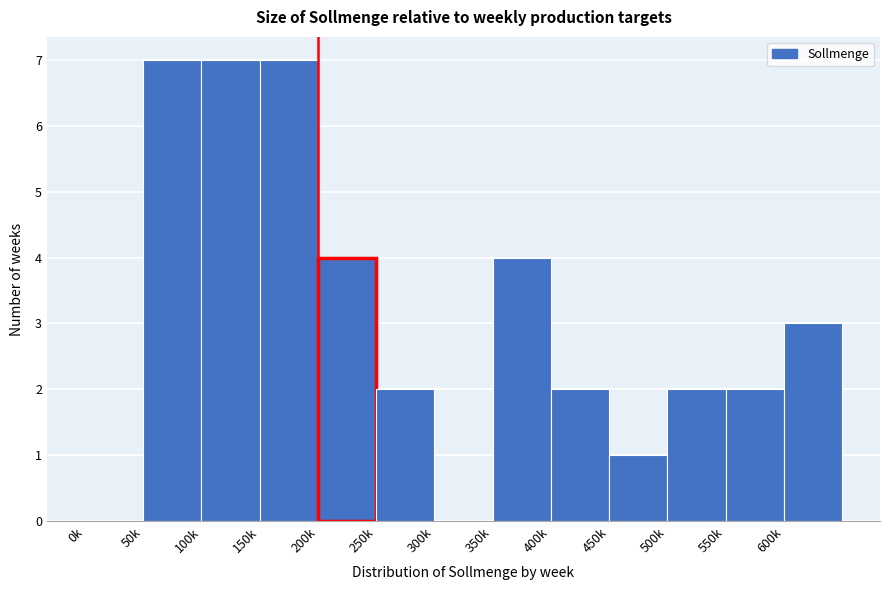

Reading left to right, list all the values displayed in this chart.

0k=0	50k=7	100k=7	150k=7	200k=4	250k=2	300k=0	350k=4	400k=2	450k=1	500k=2	550k=2	600k=3